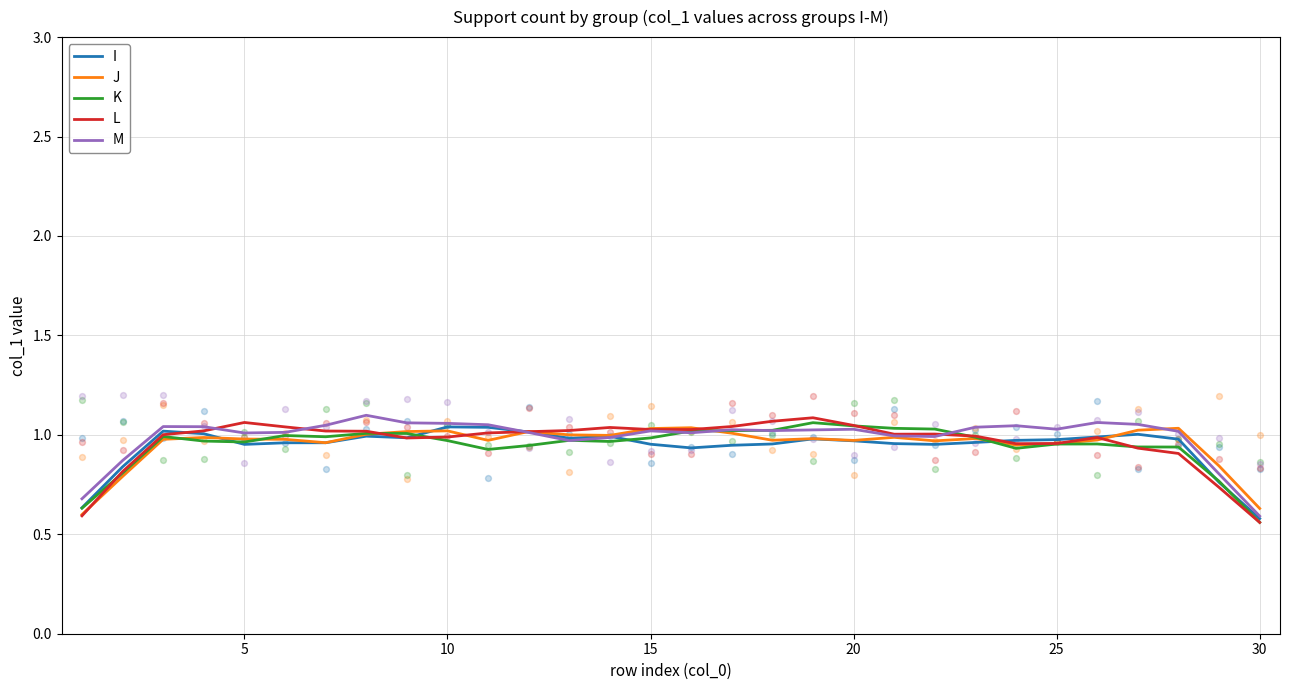

Which series has the widest spread of Y values?

L